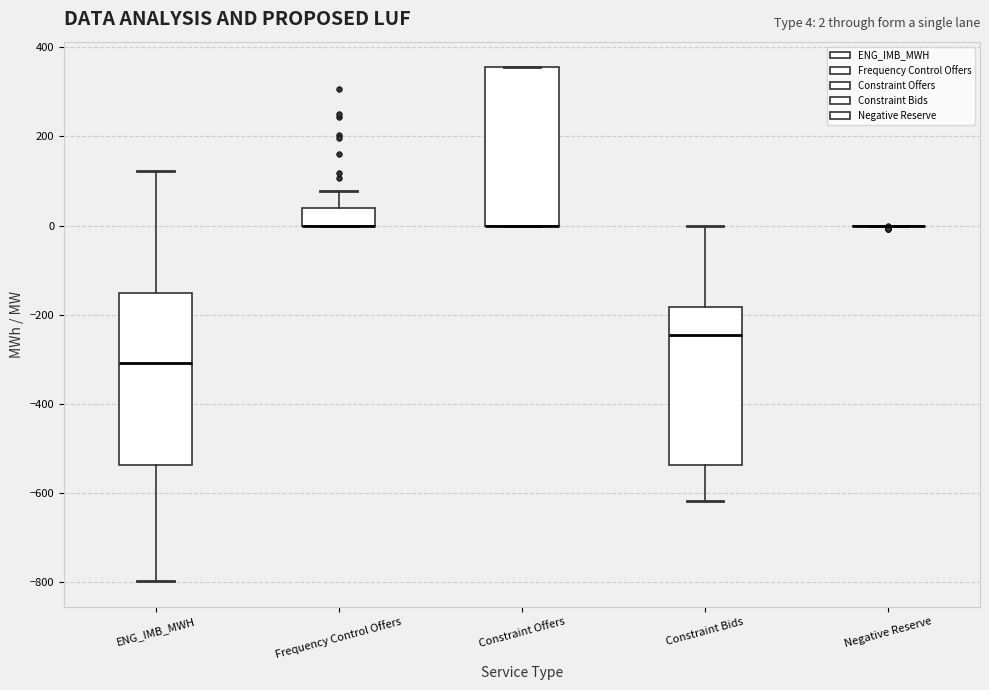

Which box is the tallest, from its lower edge to its upper edge?

ENG_IMB_MWH